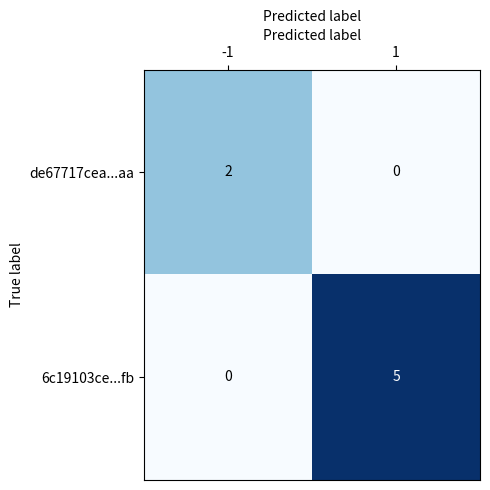

Between -1 and 1, which series saw the biggest shift?

6c19103ce...fb